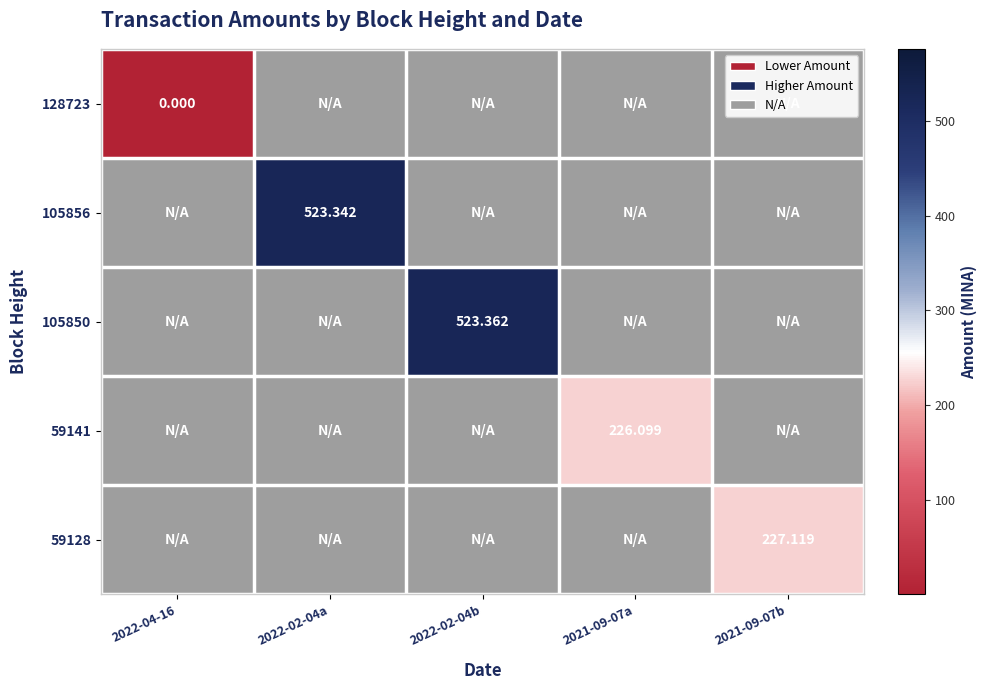

Is it true that 59128 equals -131.9 at 2022-04-16?

False